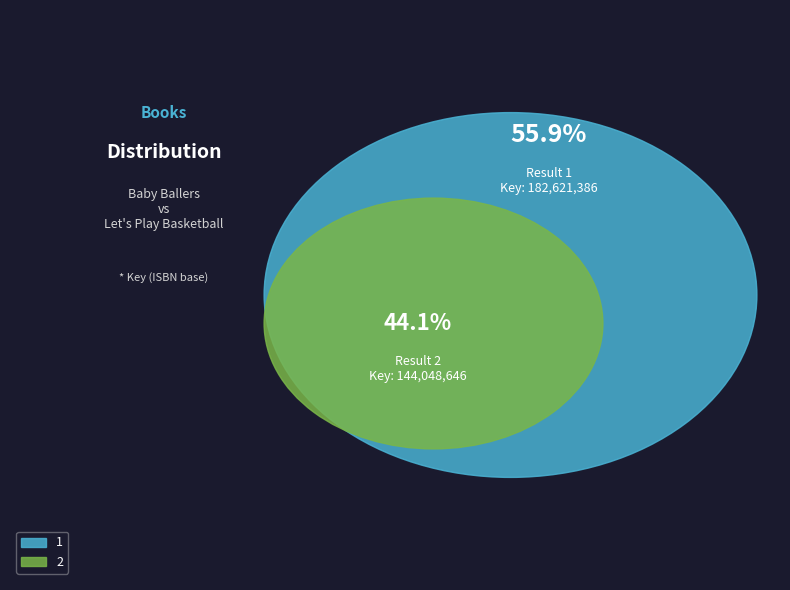

The 2 slice represents 30% of the pie. True or false?

False